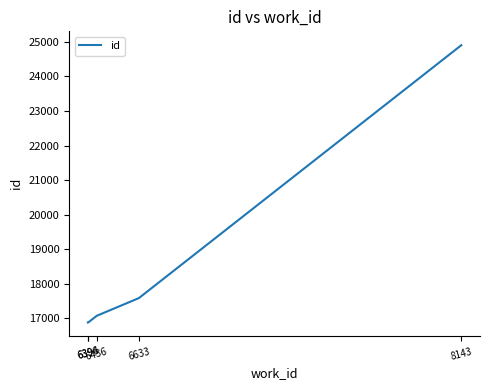

Is it true that the value at 8143 is 10197?

False